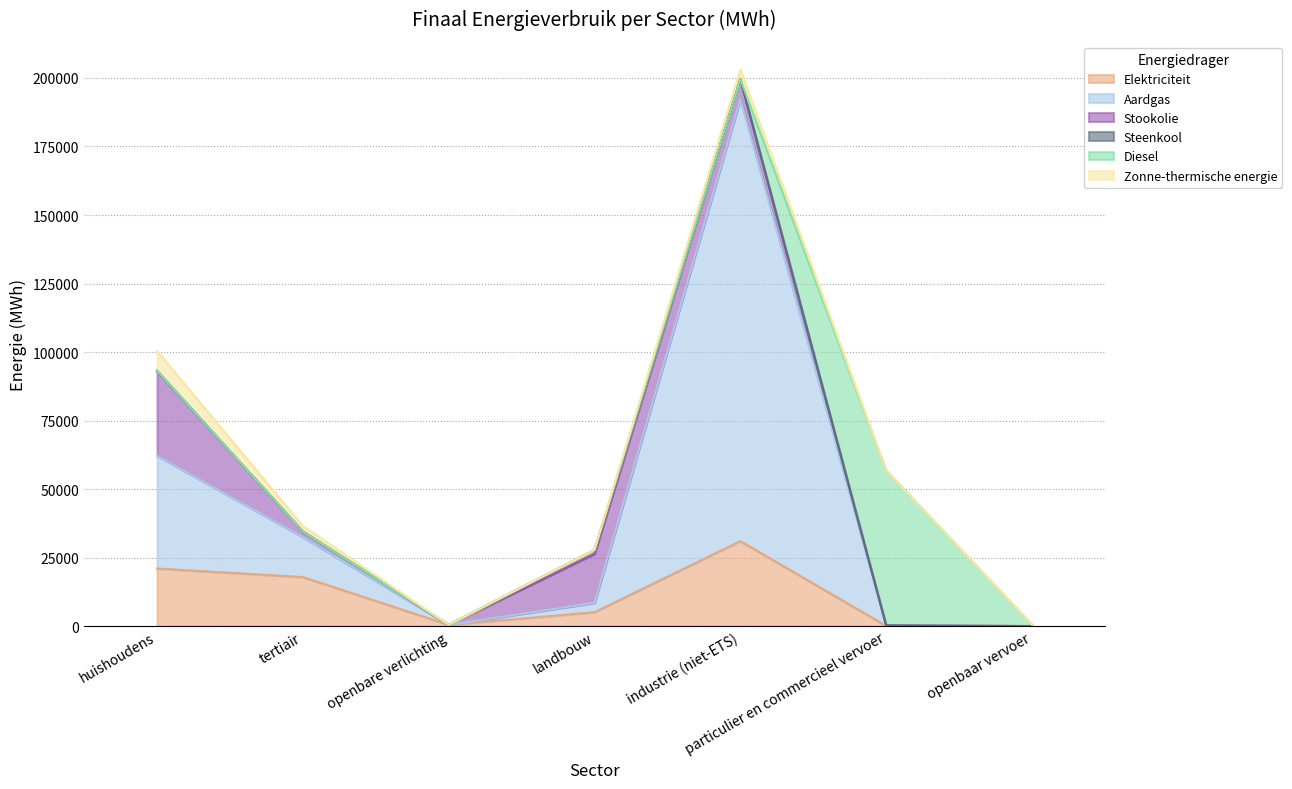

Reading left to right, transcribe all the data shown in this chart.

Elektriciteit: 21016.0	17886.6	444.1	5064.6	30995.4	75.3	7.0
Aardgas: 41193.6	14646.2	0.0	3428.0	161327.1	147.5	0.0
Stookolie: 30808.4	1961.6	0.0	17898.8	7211.6	0.0	0.0
Steenkool: 123.1	0.1	0.0	1395.3	9.1	0.0	0.0
Diesel: 0.0	0.0	0.0	0.0	0.0	56543.8	508.2
Zonne-thermische energie: 7192.6	2011.7	0.0	0.0	3495.8	0.0	0.0